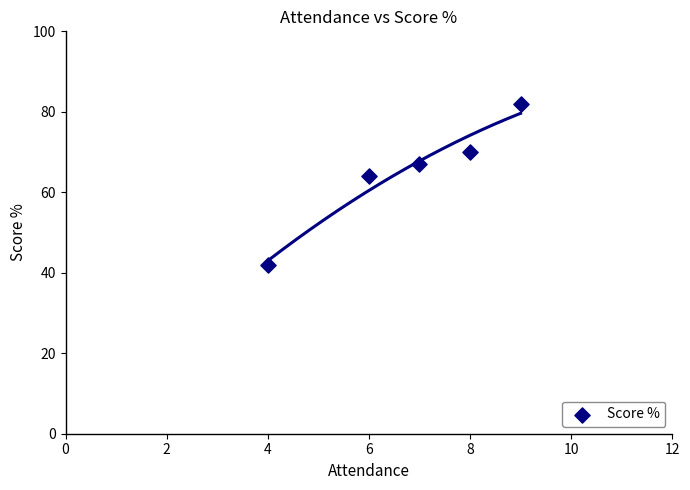

What Y value in the scatter plot is closest to 62?

64